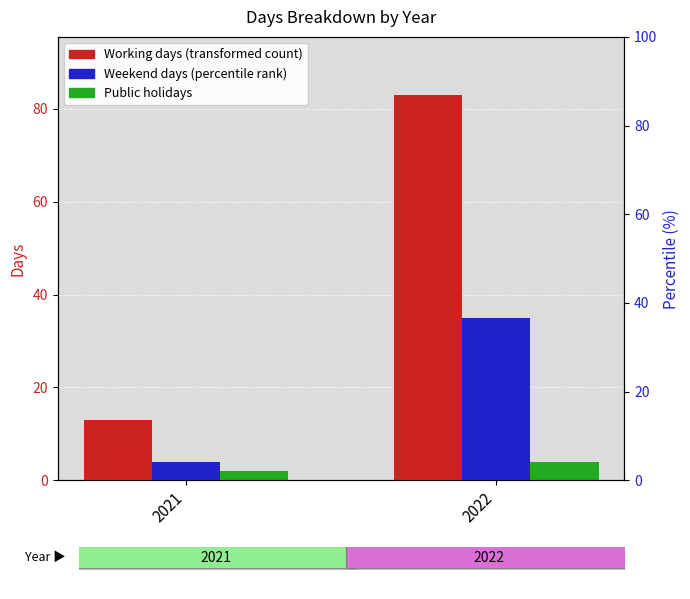

Which label corresponds to the largest value in the chart?

2022